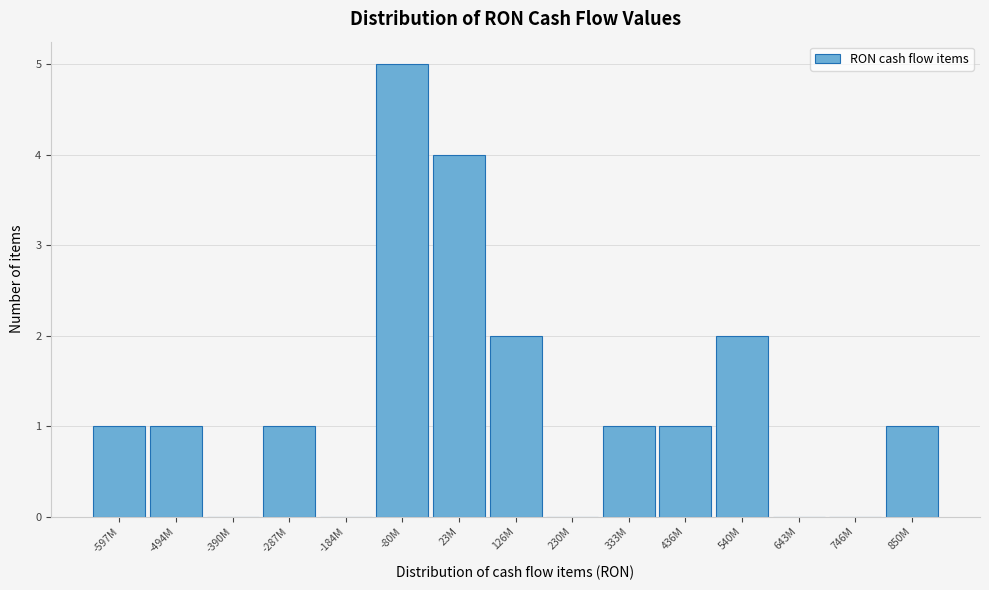

Reading left to right, list all the values displayed in this chart.

-597M=1	-494M=1	-390M=0	-287M=1	-184M=0	-80M=5	23M=4	126M=2	230M=0	333M=1	436M=1	540M=2	643M=0	746M=0	850M=1